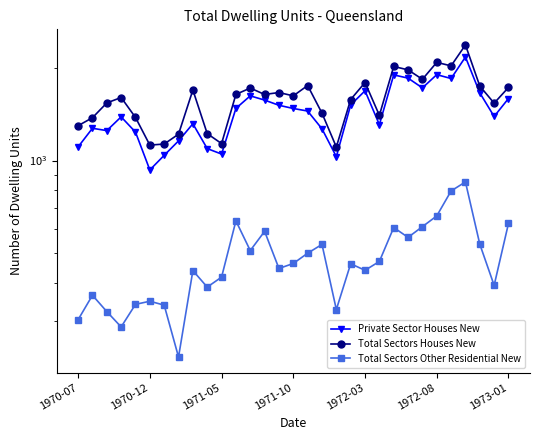

What position from the left is 28?

29